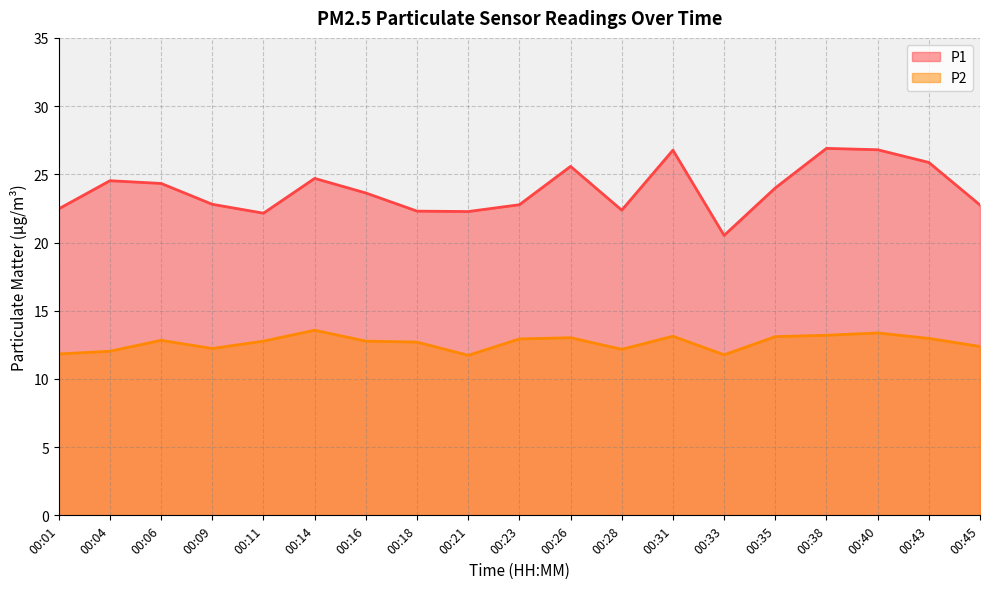

How many data points in P2 are less than 12?

3